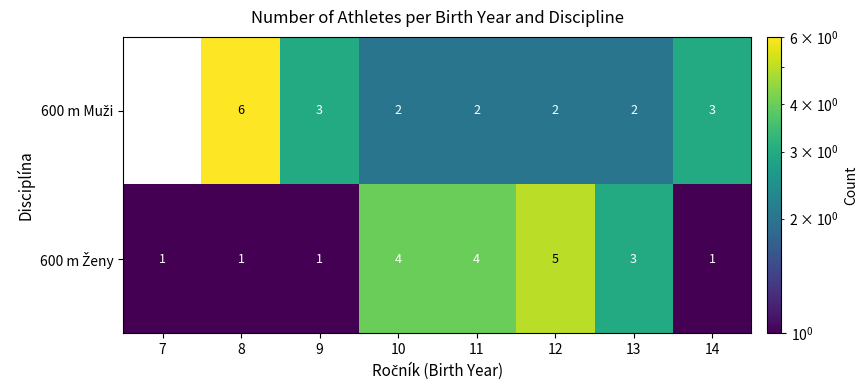

At which category does the chart reach its peak across all series?

8